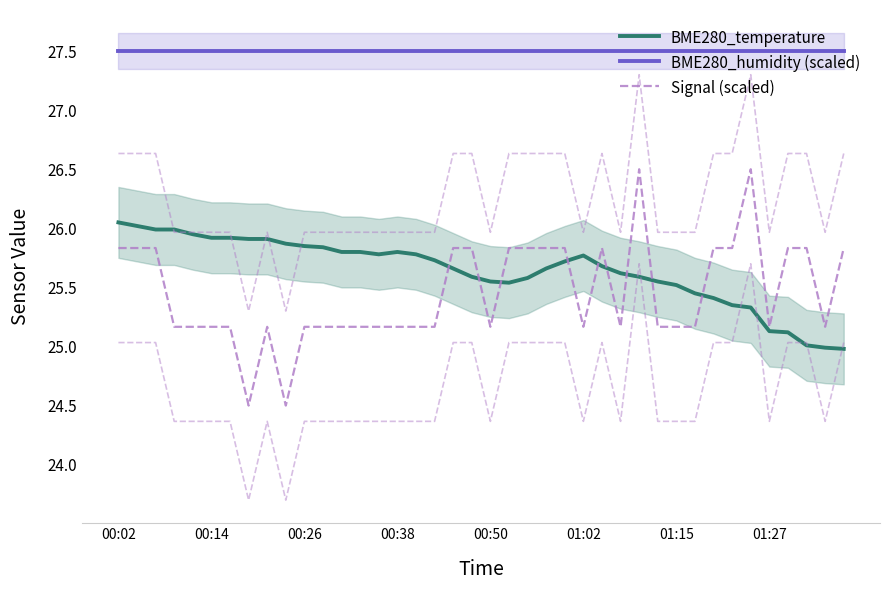

How many lines are shown in the chart?

3